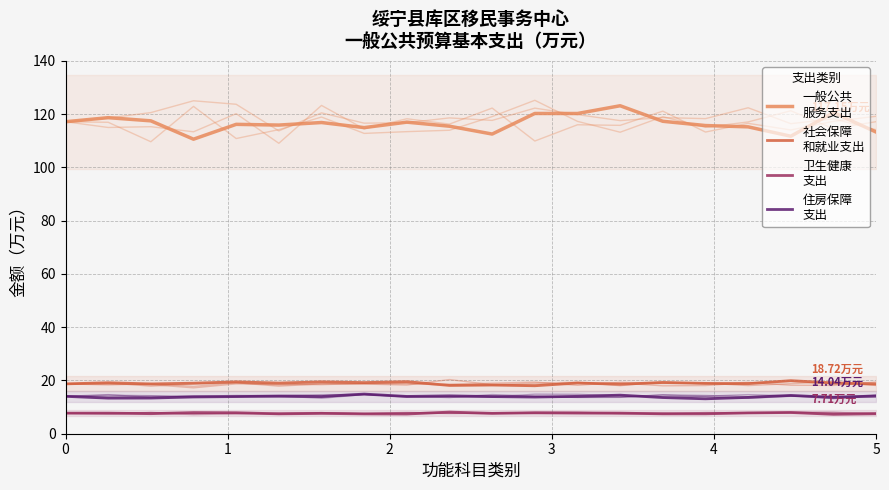

At how many categories does at least one series exceed 109?

20